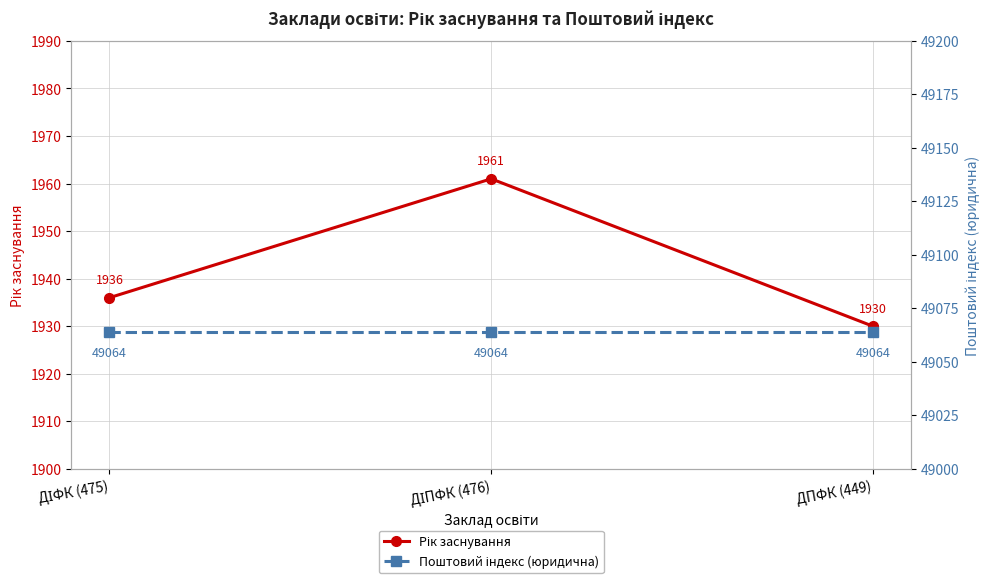

List the labels in order of Рік заснування value, largest first.

ДІПФК (476), ДІФК (475), ДПФК (449)